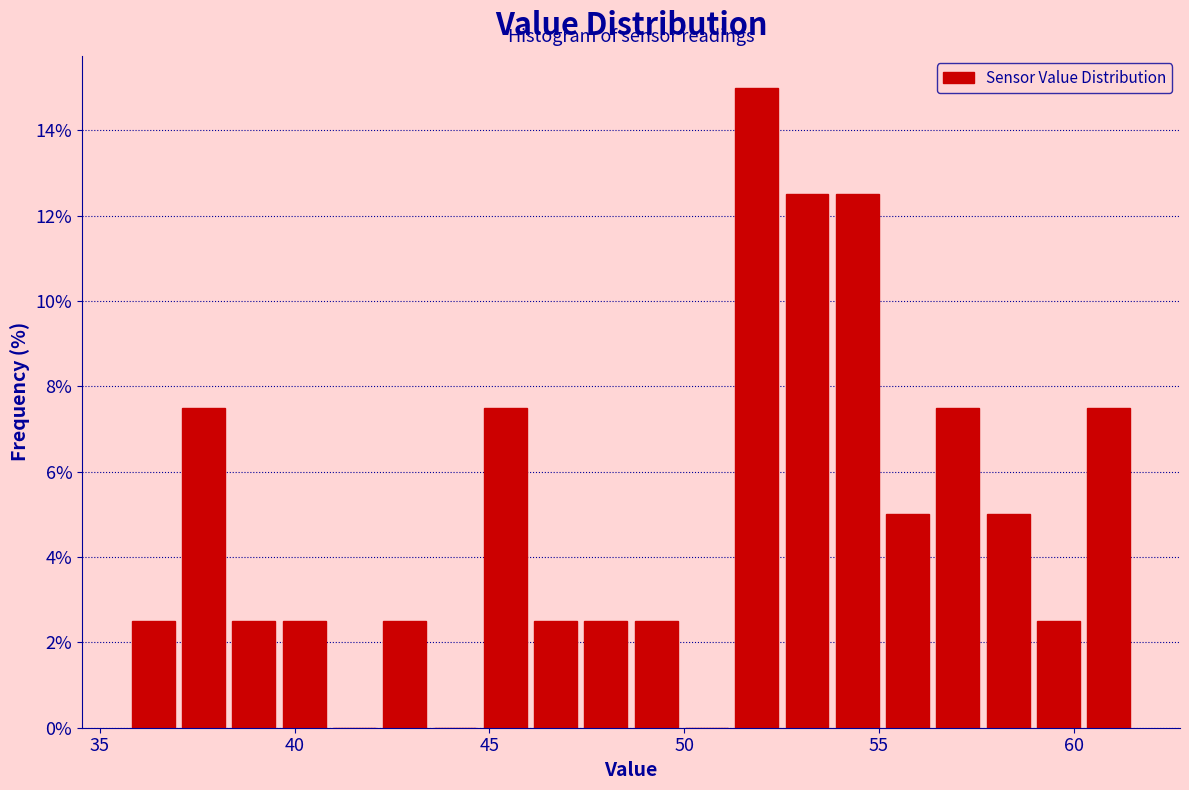

Around what value on the x-axis is the tallest bar? Give the approximate position of its centre, as read against the axis.

52.0